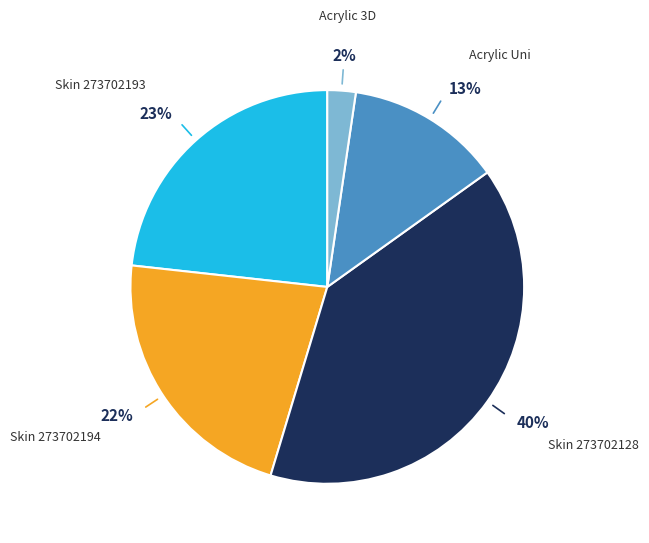

To the nearest percent, what is the average slice percentage?

20%